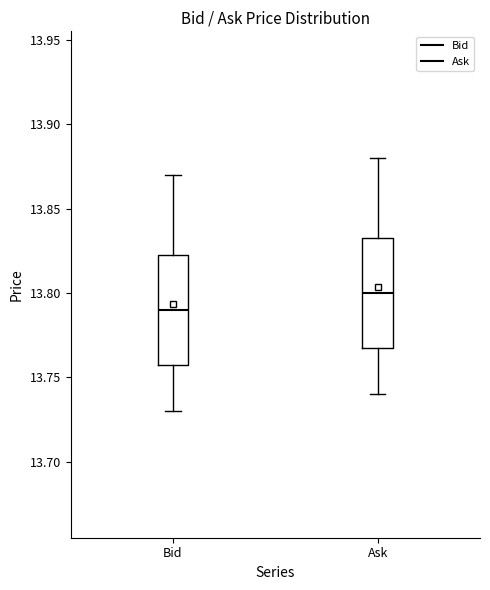

Where is the lower edge of the box for Ask on the y-axis? The values are not printed on the chart, so give them approximately, as read against the axis.

13.770